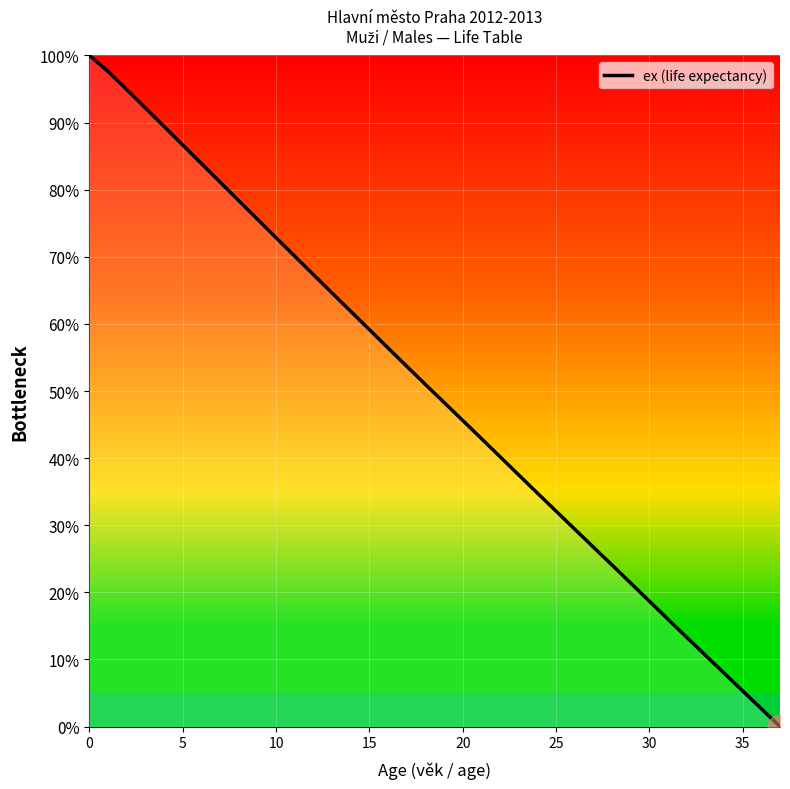

What is the maximum value shown in the chart?

100.0